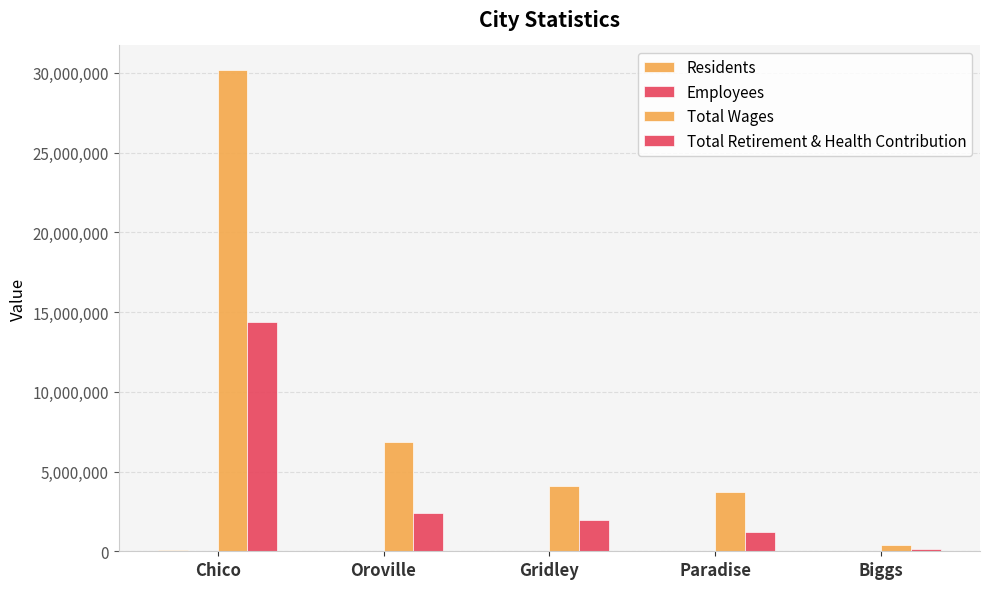

Is the value of Total Wages at Oroville greater than the value of Total Retirement & Health Contribution at Paradise?

Yes